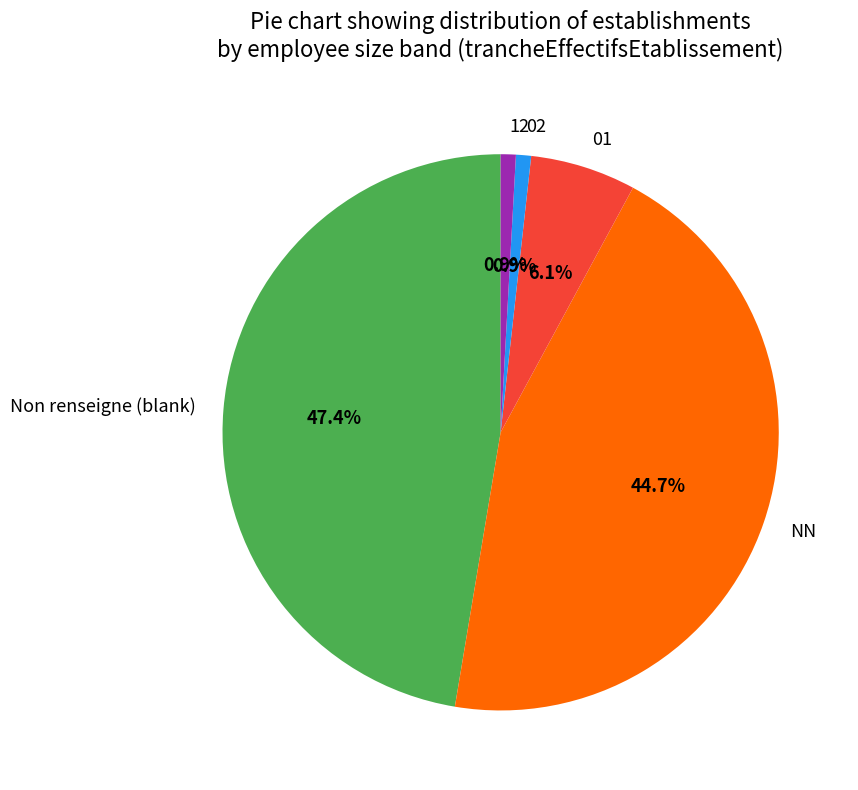

To the nearest percent, what percentage of the pie is NN?

45%